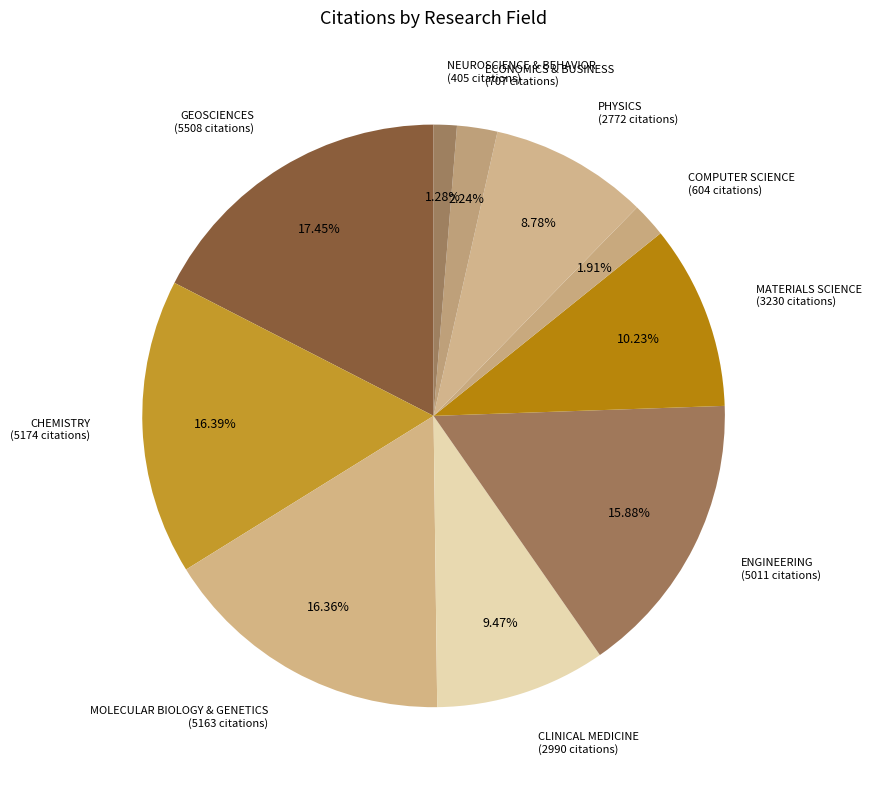

To the nearest percent, what is the difference between the NEUROSCIENCE & BEHAVIOR and CLINICAL MEDICINE slice percentages?

8%